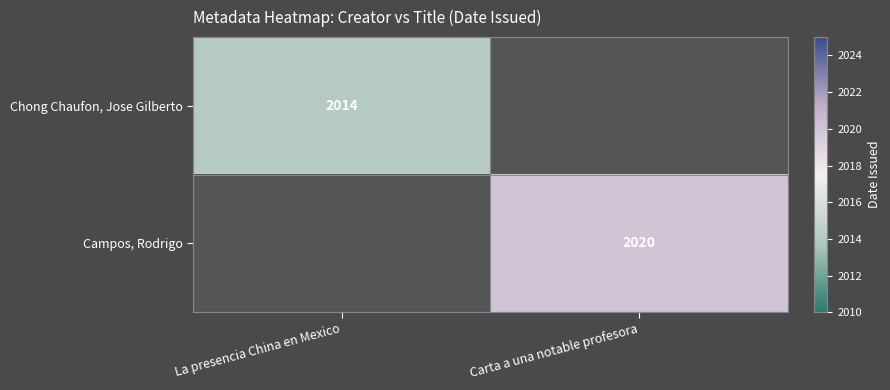

What is the maximum value shown in the chart?

2020.0